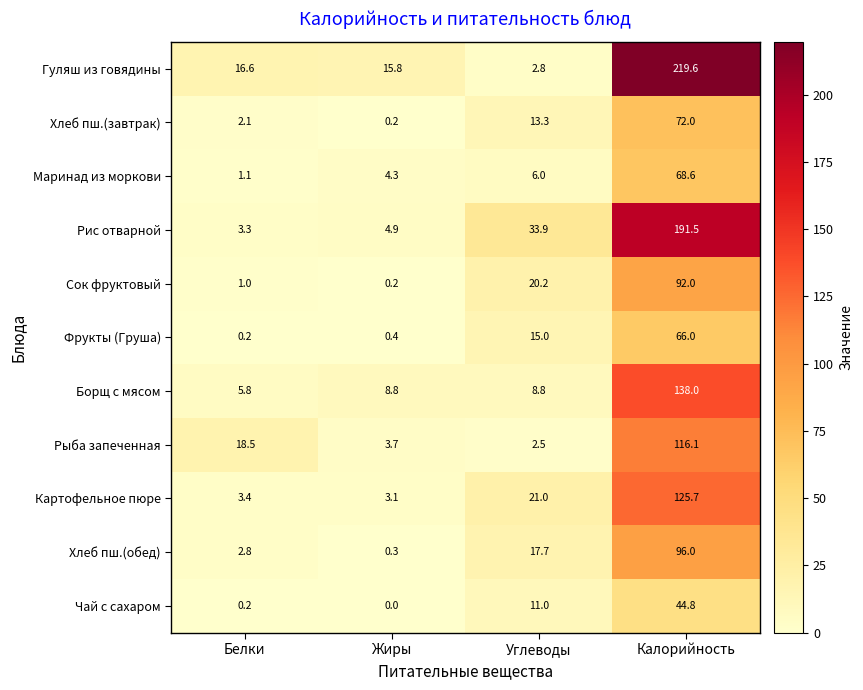

Is the value of Рис отварной at Калорийность greater than the value of Сок фруктовый at Белки?

Yes